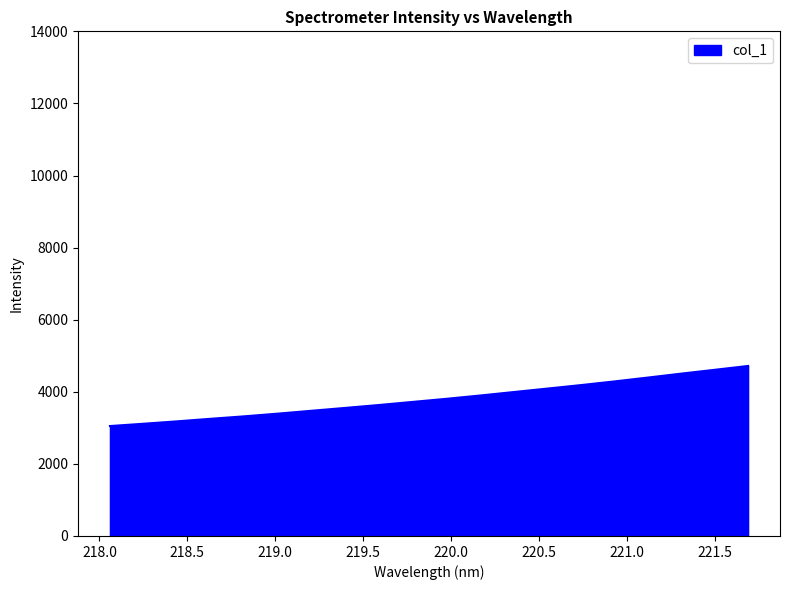

What is the maximum value shown in the chart?

4716.8